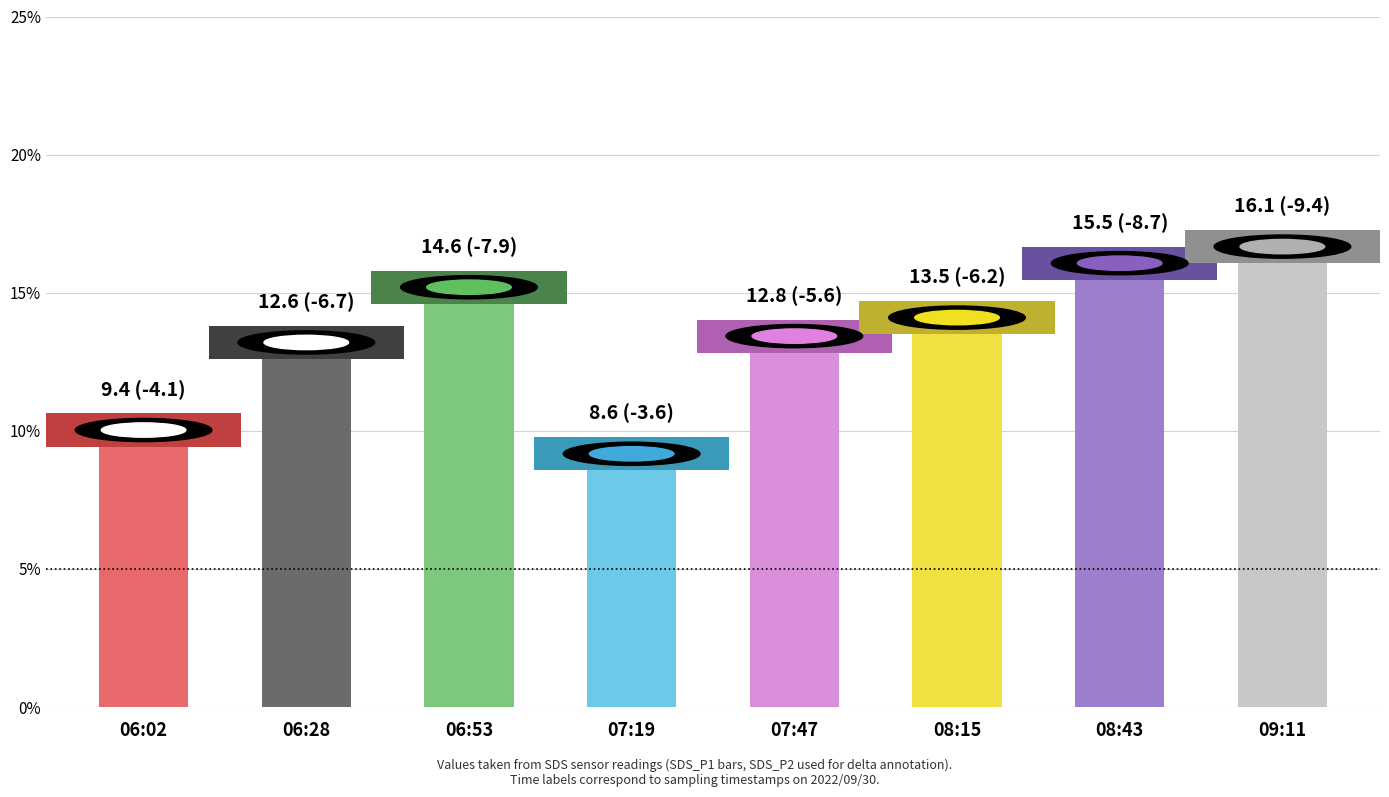

How many bars are there in total?

16